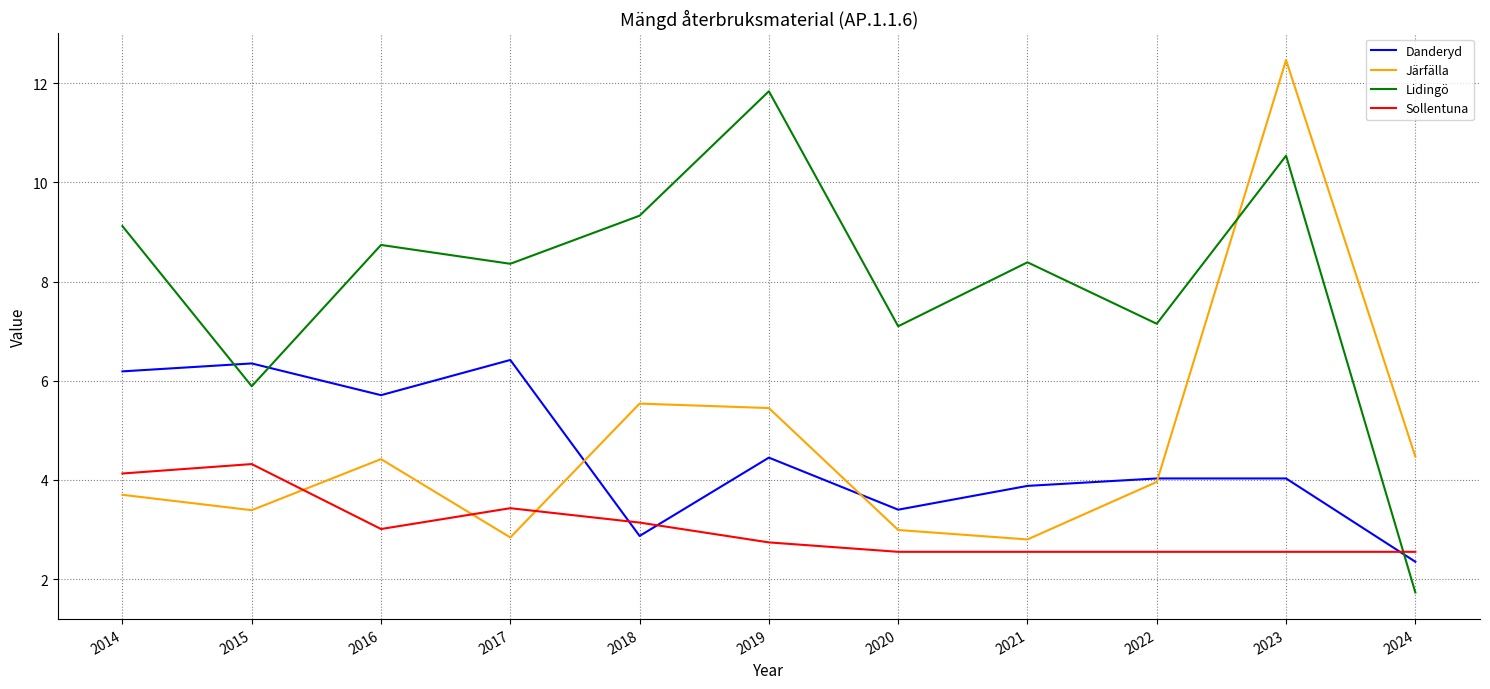

What is the sum of the Sollentuna values at 2015 and 2023?

6.9